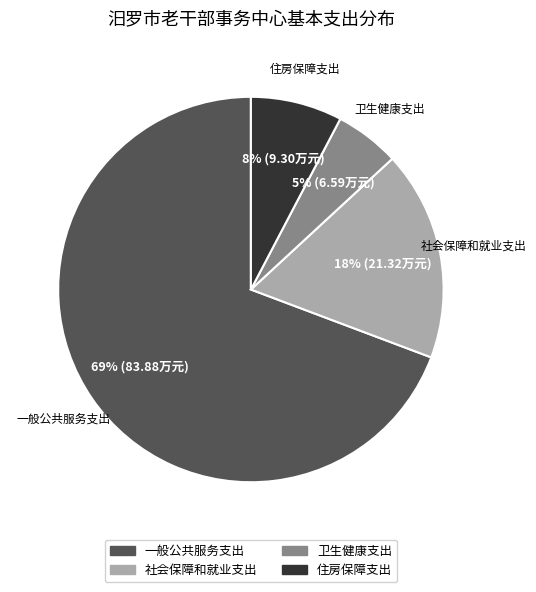

Is the sum of 一般公共服务支出 and 住房保障支出 greater than half?

Yes